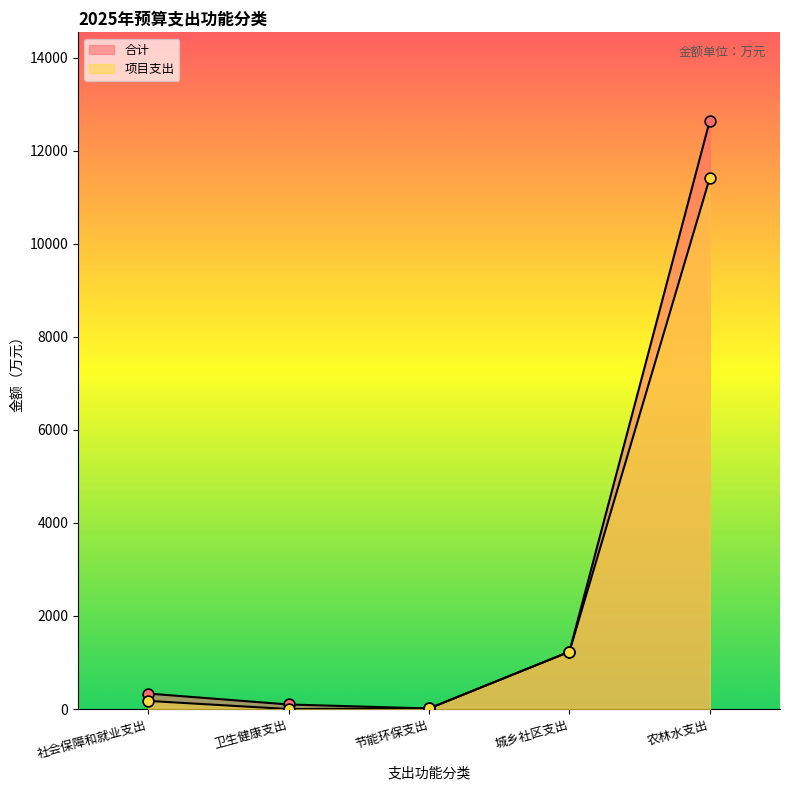

Which series reaches the minimum Y coordinate?

项目支出